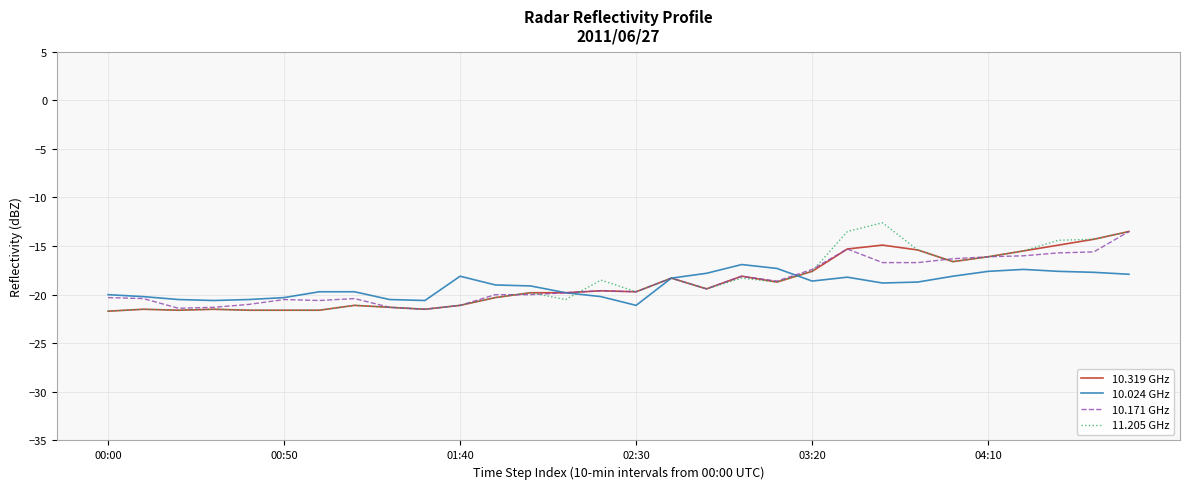

What is the minimum value for 10.171 GHz?

-21.5